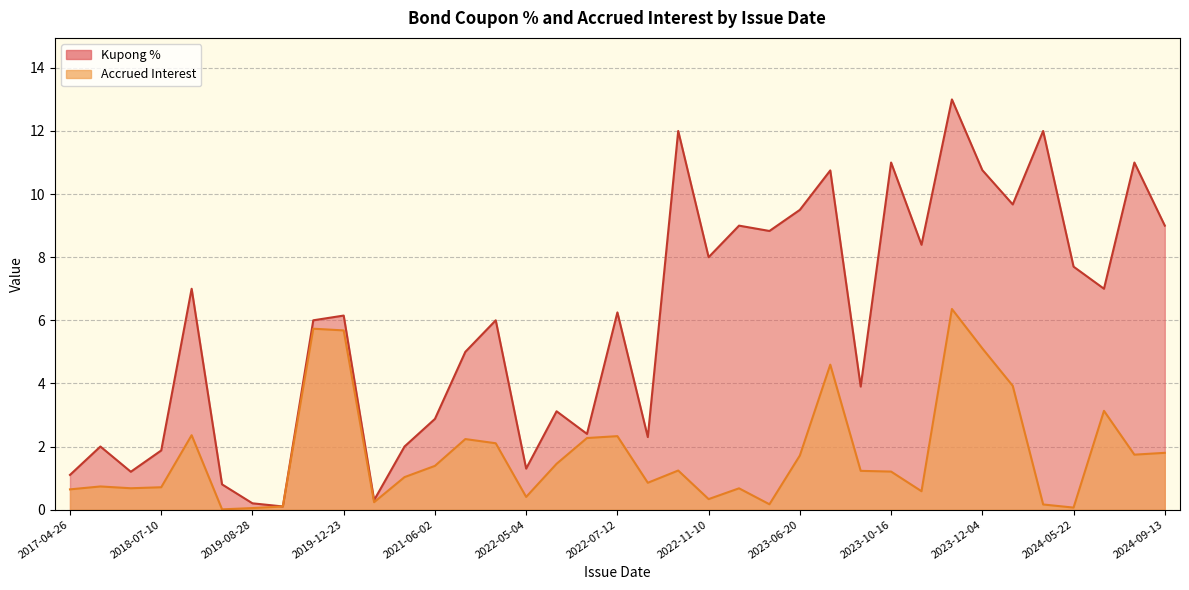

True or false: Kupong % has a value of 10.6 at 2024-05-22.

False